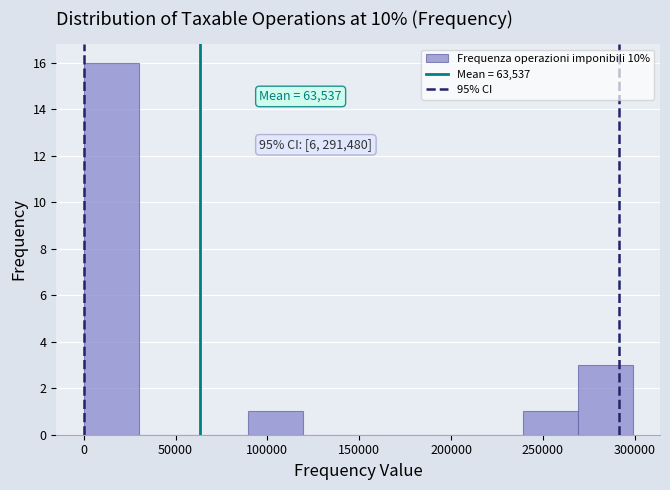

Over which range of the x-axis is the bar tallest?

0 to 30000